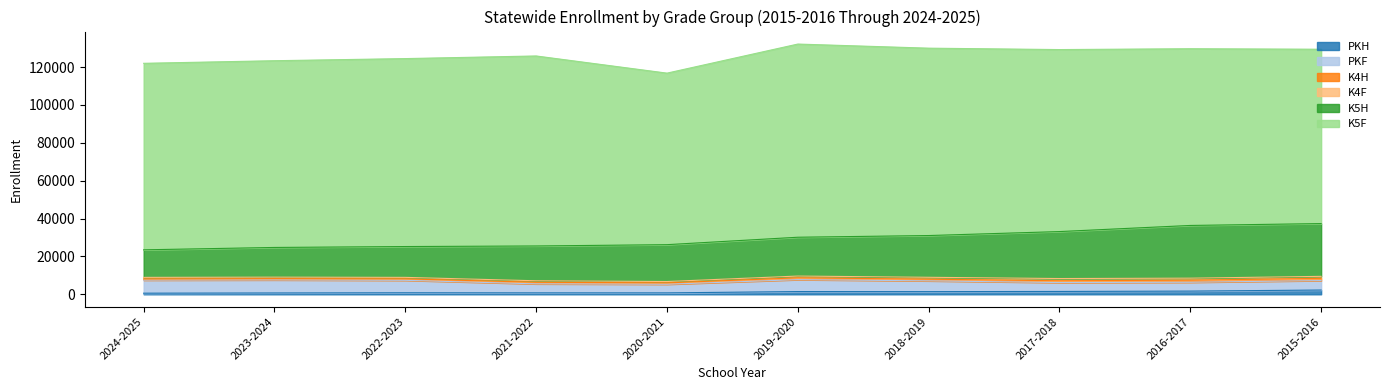

Reading right to left, extract all data points from this chart.

PKH: 2257	1693	1509	1415	1449	757	760	807	707	593
PKF: 4998	4662	4694	5684	6293	4553	4754	6576	6873	6896
K4H: 1167	1100	941	891	962	731	834	772	689	616
K4F: 1060	1064	1183	994	938	714	797	786	791	832
K5H: 27865	27837	24798	22044	20493	19455	18378	16280	15680	14550
K5F: 92054	93310	96096	98933	101995	90569	100320	99238	98595	98479